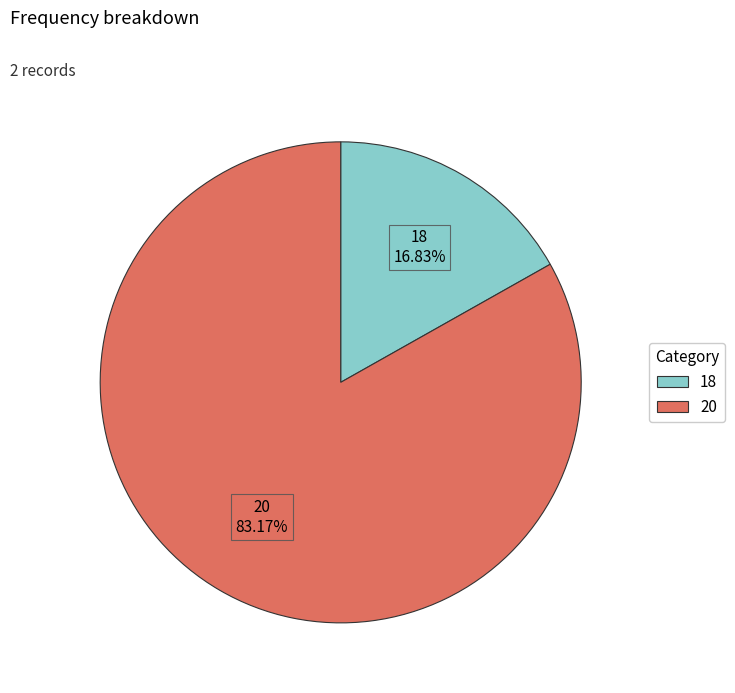

How many segments does this pie chart have?

2